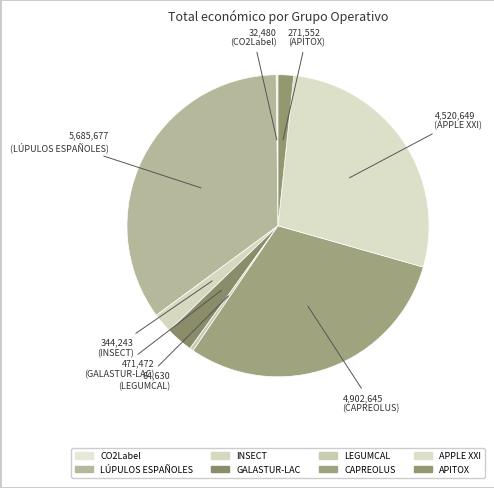

Rank the categories by value from lowest to highest.

CO2Label, LEGUMCAL, APITOX, INSECT, GALASTUR-LAC, APPLE XXI, CAPREOLUS, LÚPULOS ESPAÑOLES